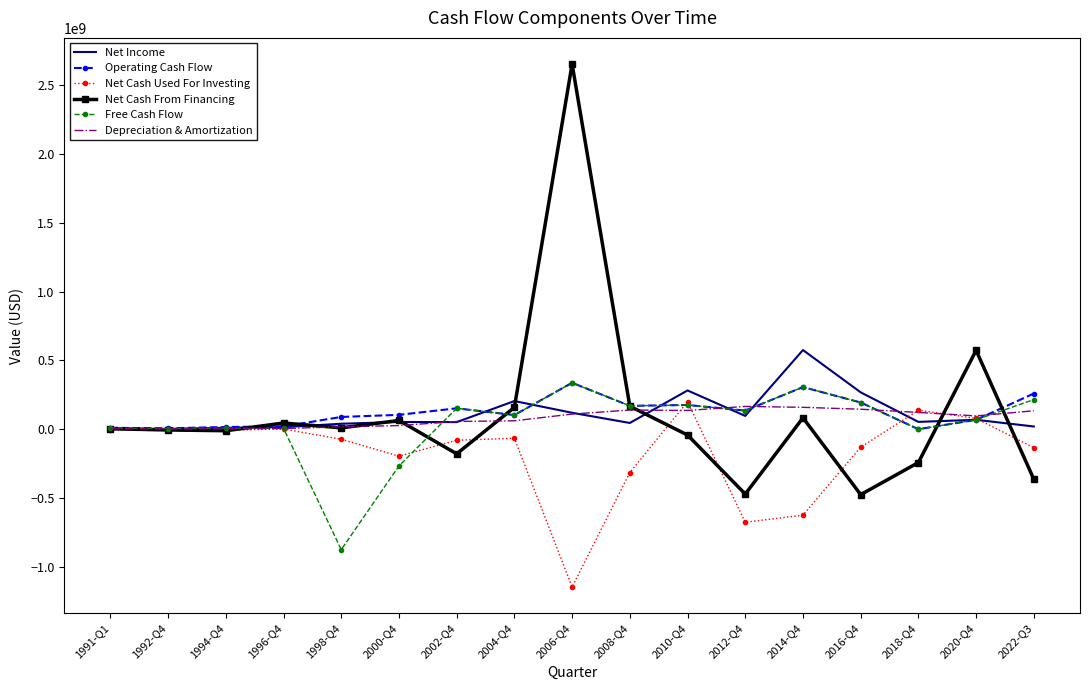

What is the highest value of the Depreciation & Amortization series?

165998000